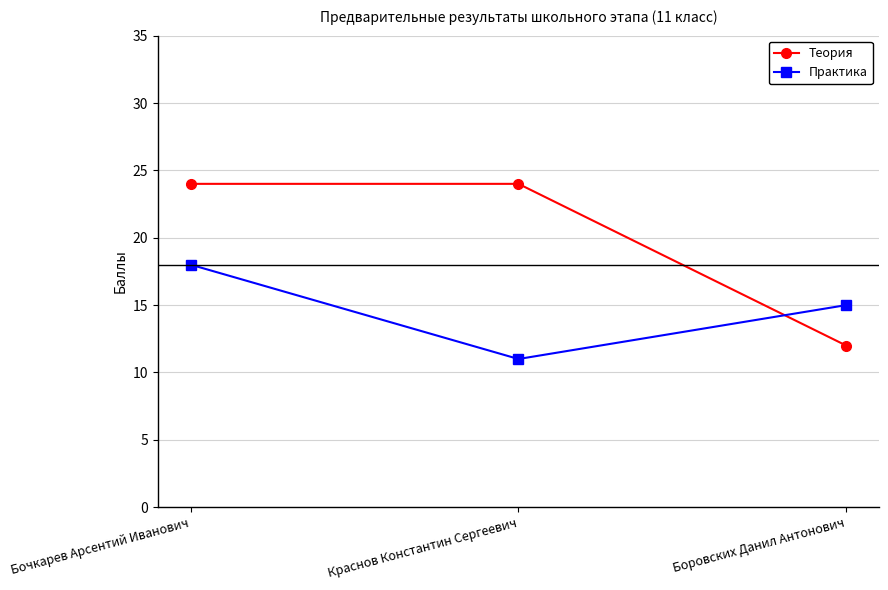

Which series has the largest total across all categories?

Теория